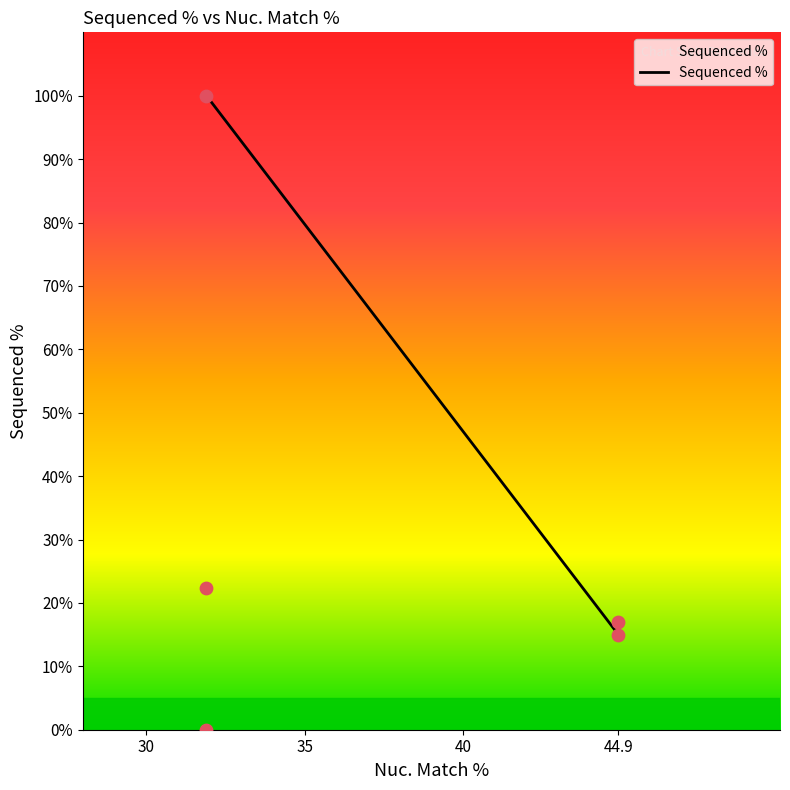

What is the minimum value for Sequenced %?

15.3